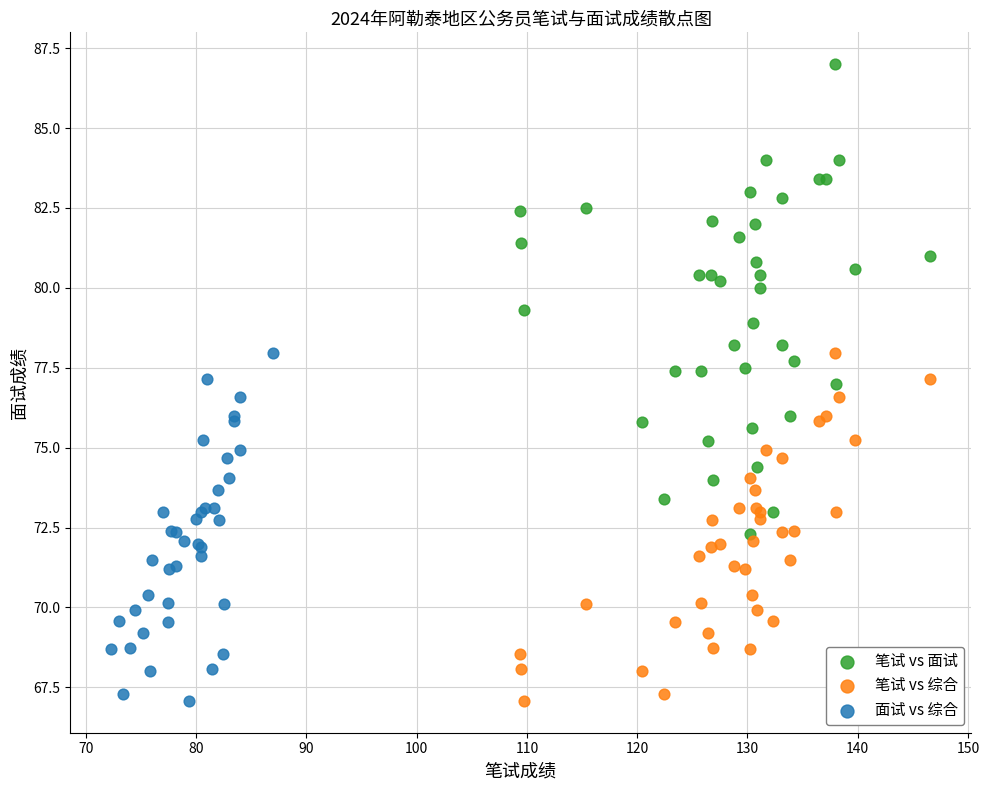

What are all the series names shown in the legend?

笔试 vs 面试, 笔试 vs 综合, 面试 vs 综合